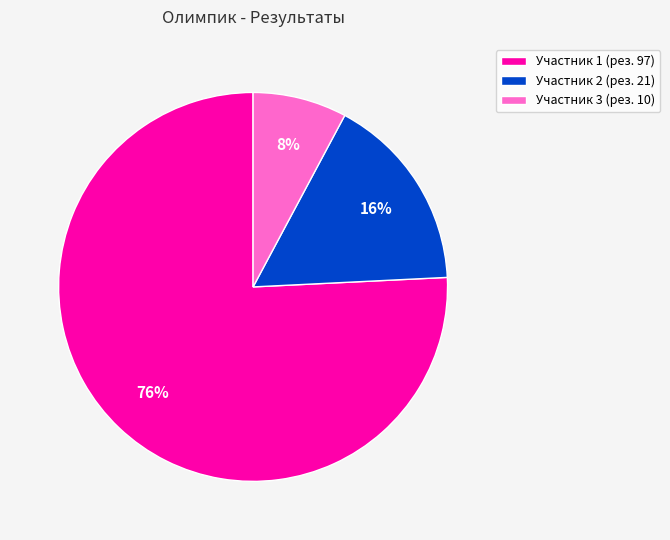

True or false: Участник 3 (рез. 10) accounts for 14% of the total.

False